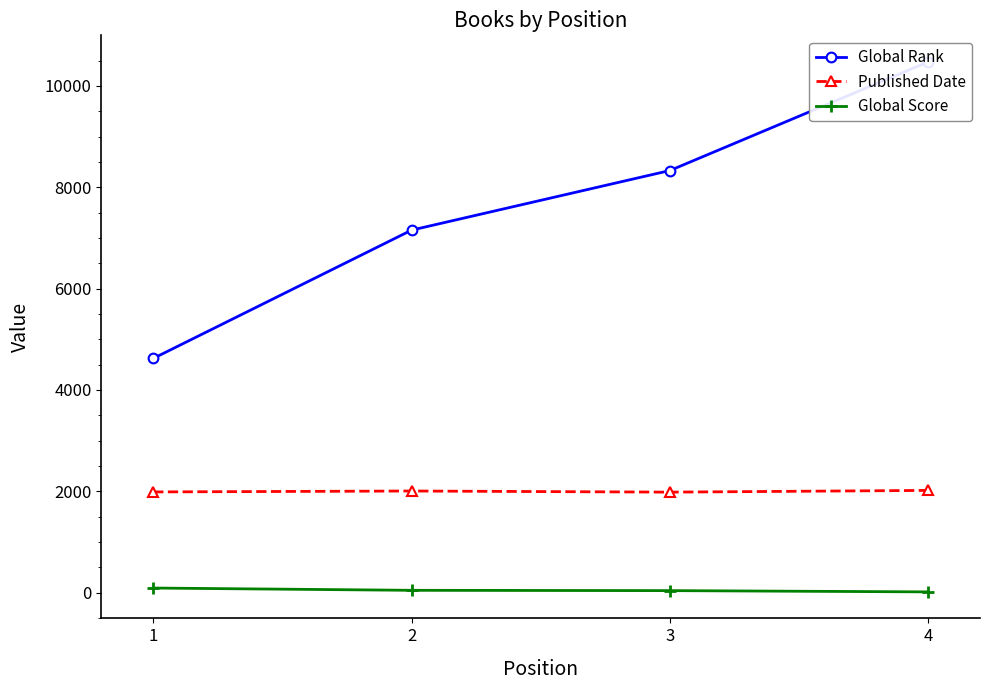

What is the sum of all Published Date values?

7992